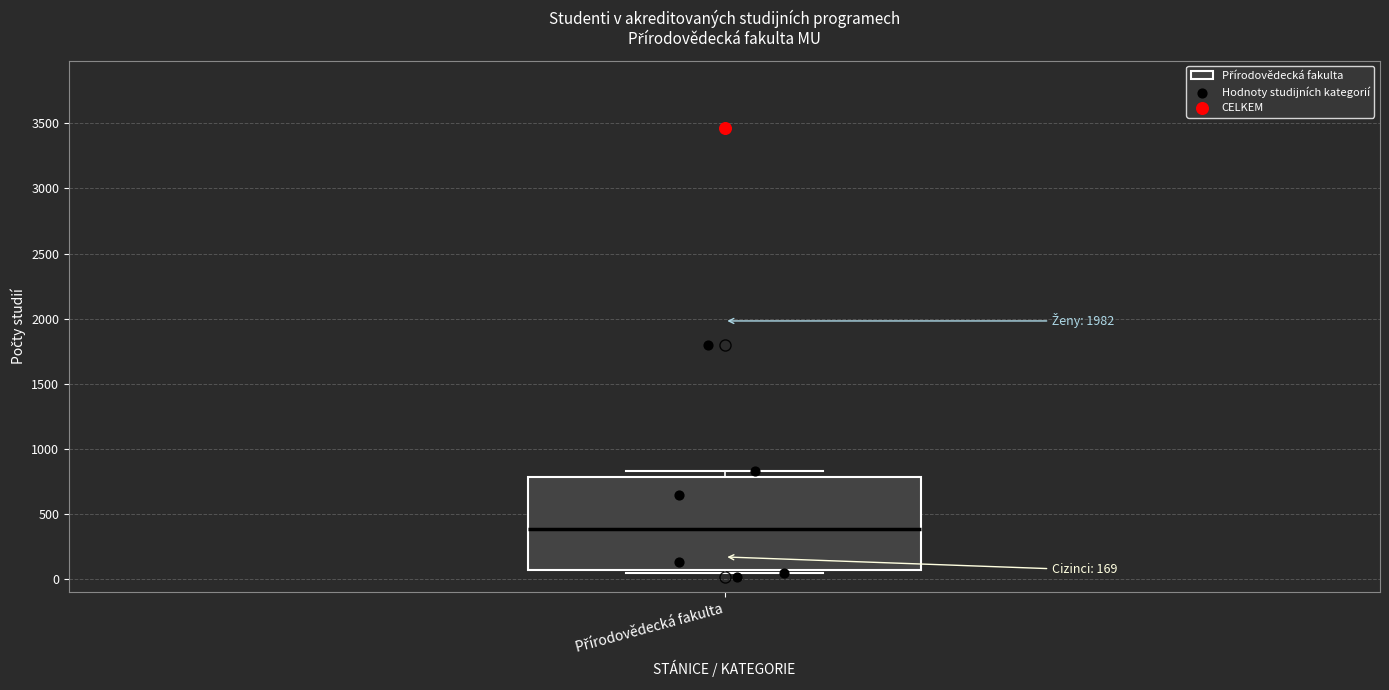

Where is the upper edge of the box for Přírodovědecká fakulta on the y-axis? The values are not printed on the chart, so give them approximately, as read against the axis.

800